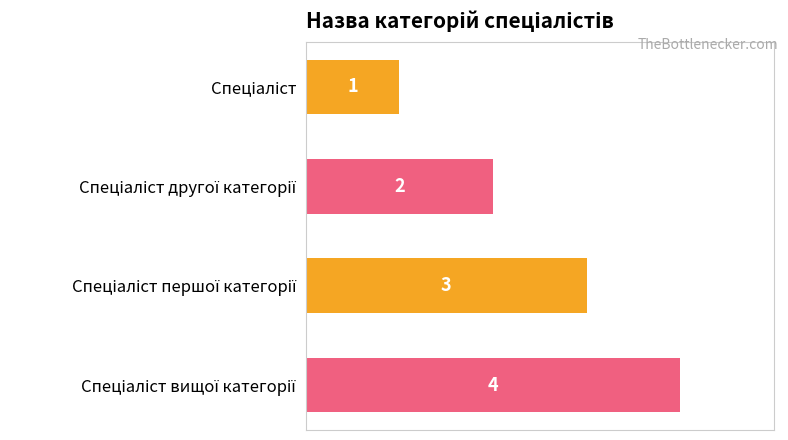

What is the difference between the maximum and minimum values?

3